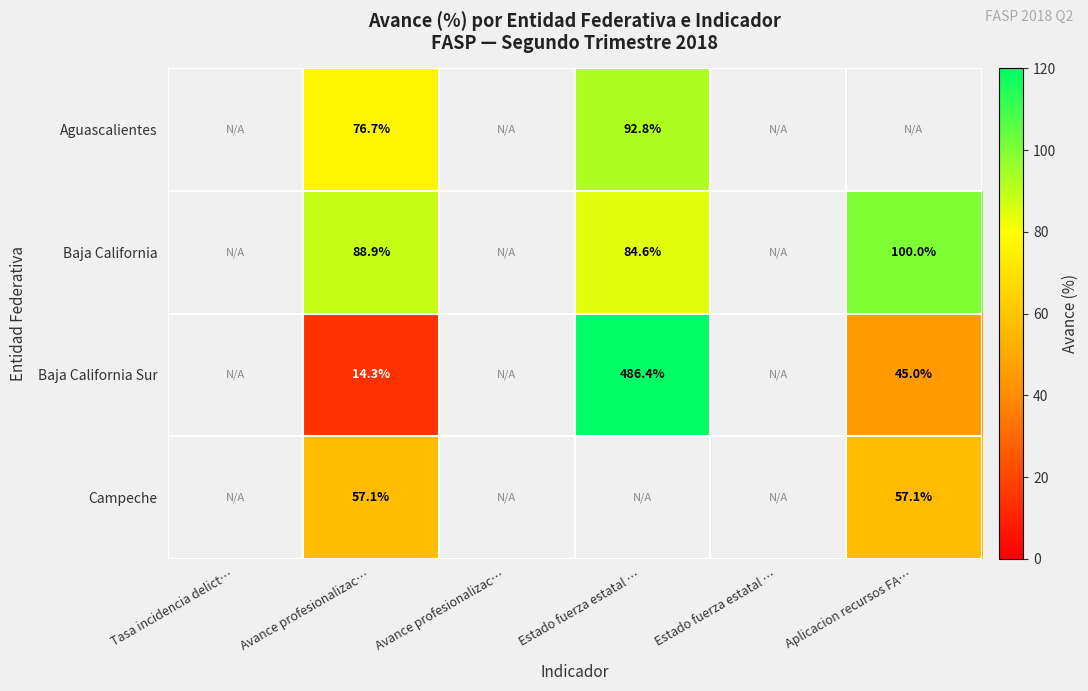

Is the value of Aguascalientes at Avance profesionalizac… greater than the value of Baja California Sur at Estado fuerza estatal …?

No